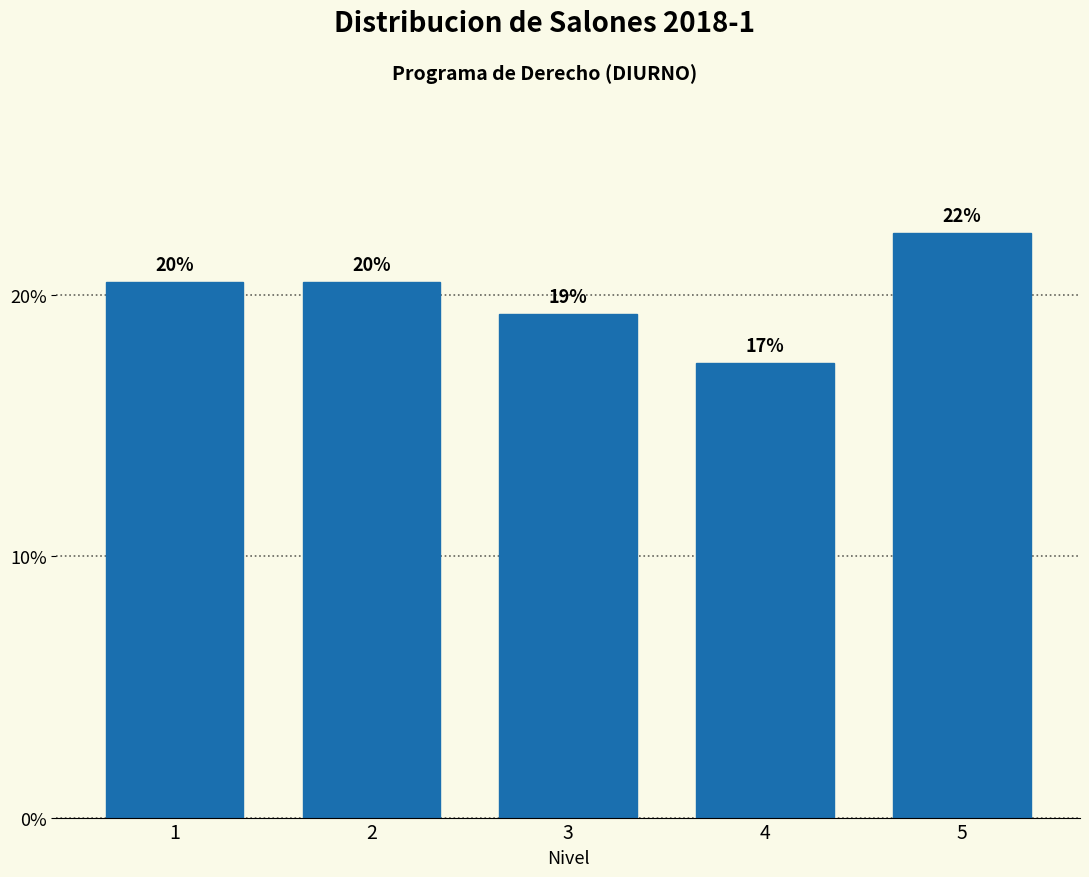

How many bars are there in total?

5